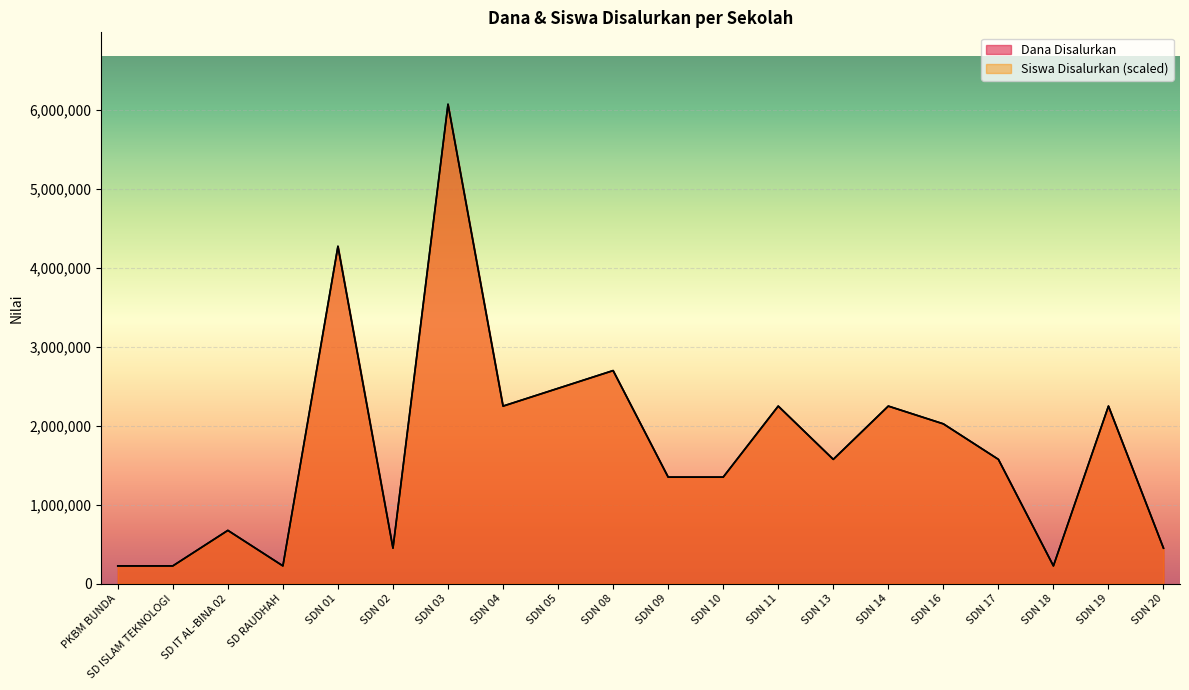

Between SD IT AL-BINA 02 and SDN 20, which series saw the biggest shift?

Dana Disalurkan